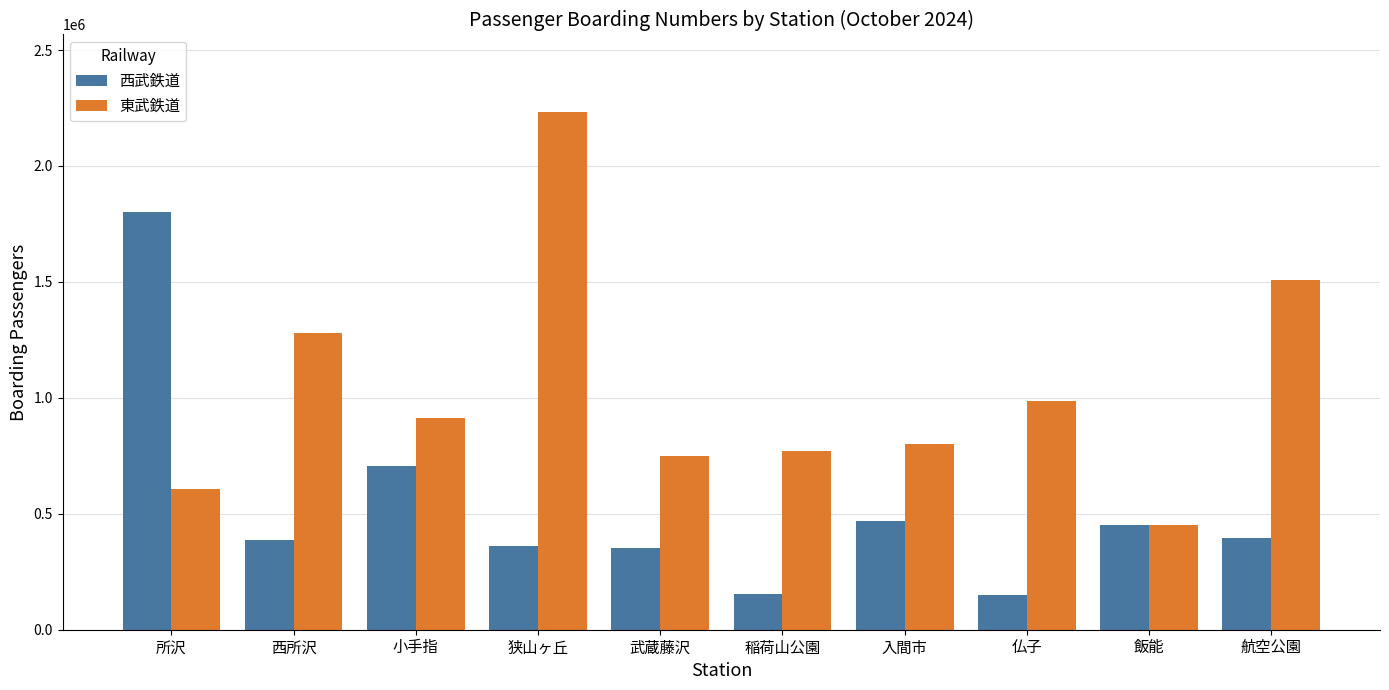

What is the spread (max minus min) of values at 航空公園?

1112854